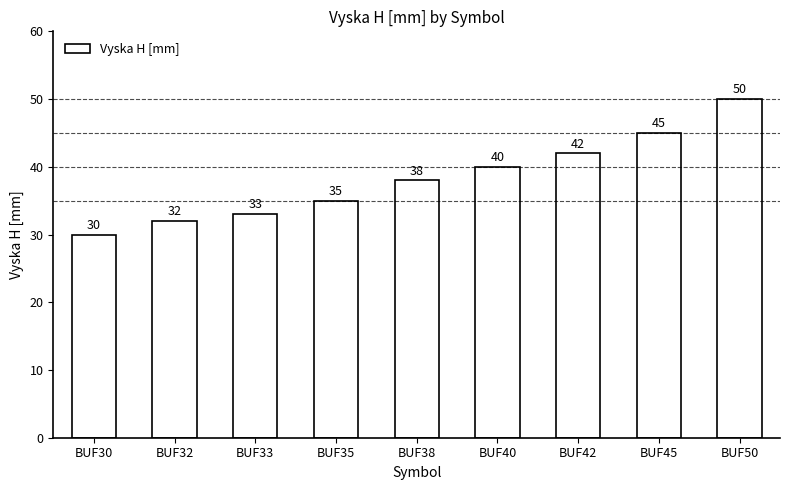

What is the value of the 6th bar from the left?

40